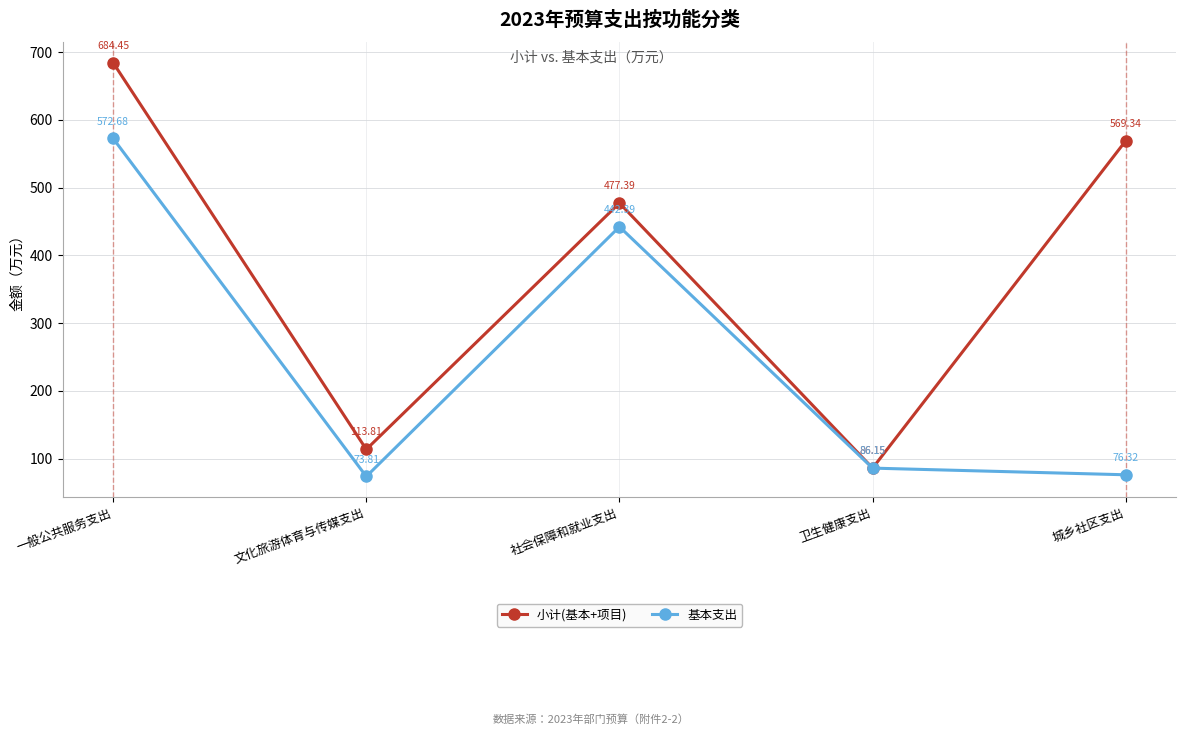

How many lines are shown in the chart?

2